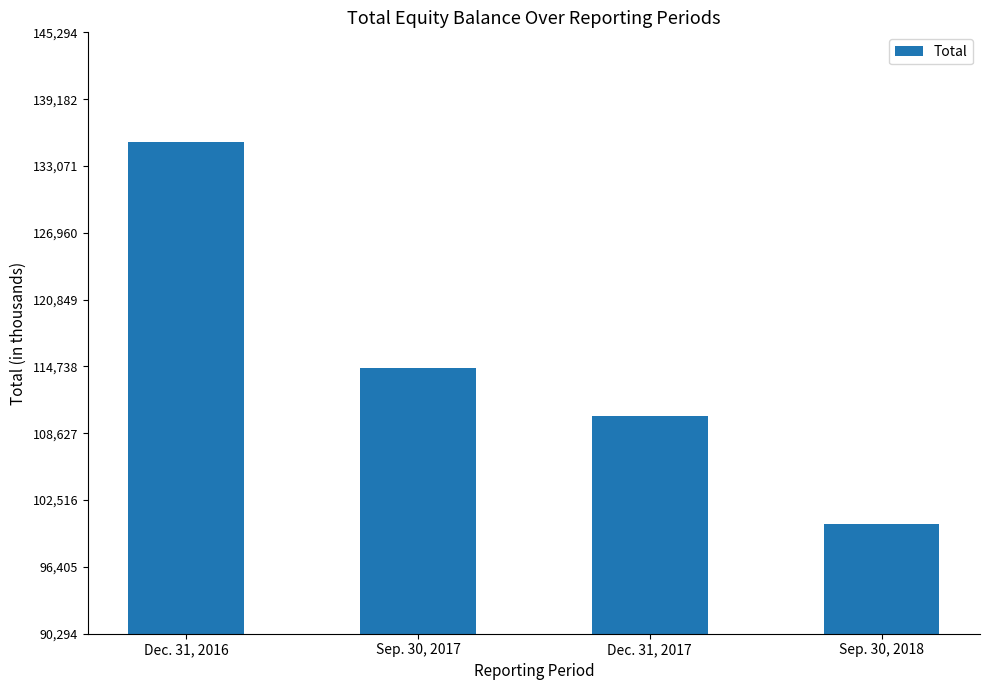

Where is the data nearest to the value 117794?

Sep. 30, 2017